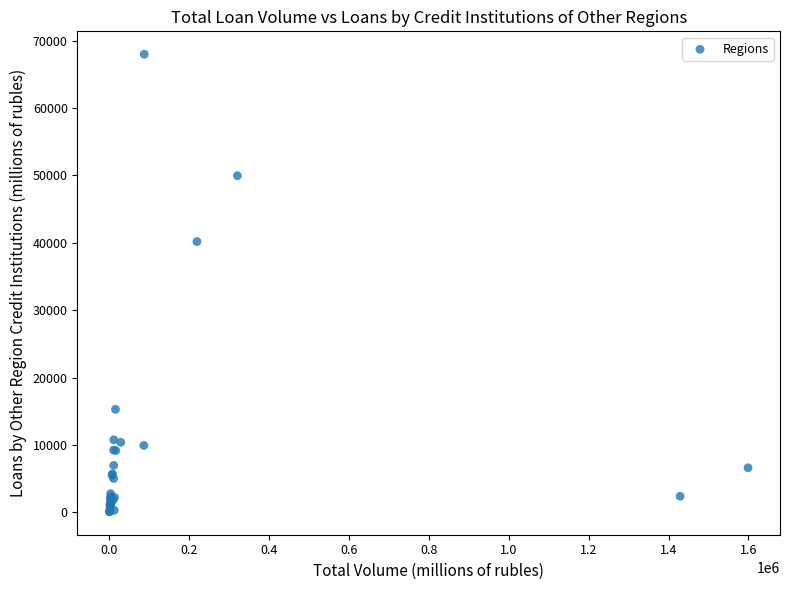

What Y value in the scatter plot is closest to 34038?

40187.9